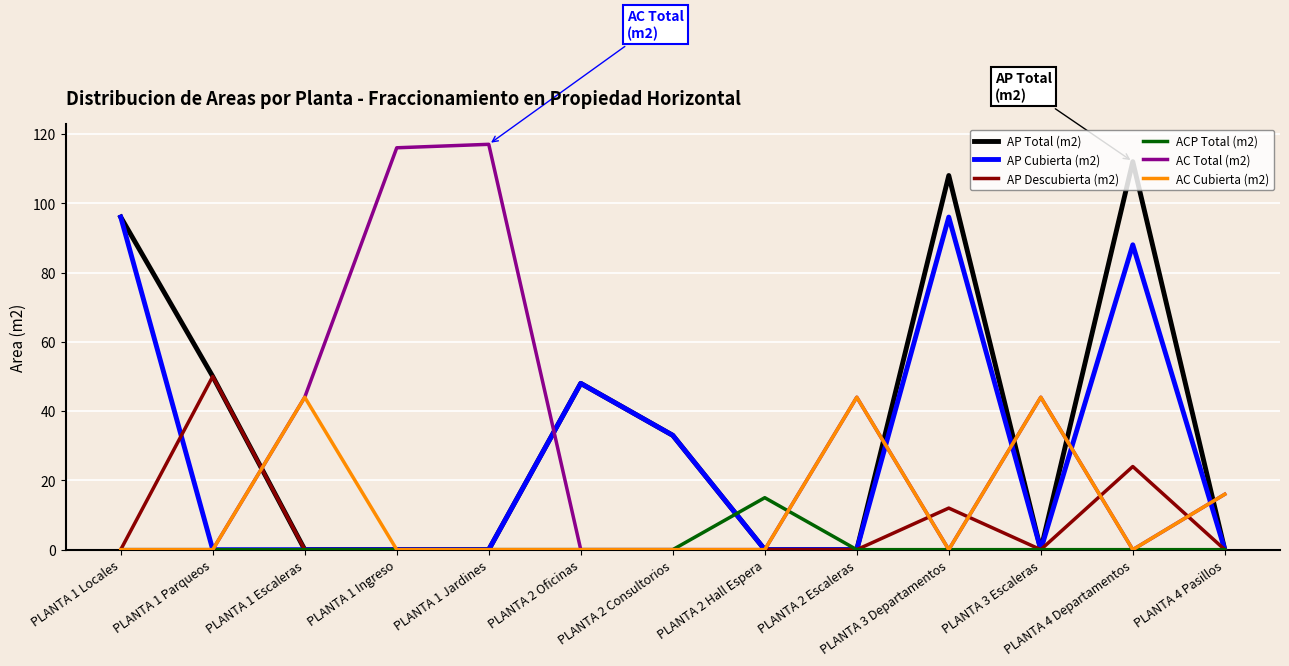

List the series in order of their peak value, highest first.

AC Total (m2), AP Total (m2), AP Cubierta (m2), AP Descubierta (m2), AC Cubierta (m2), ACP Total (m2)